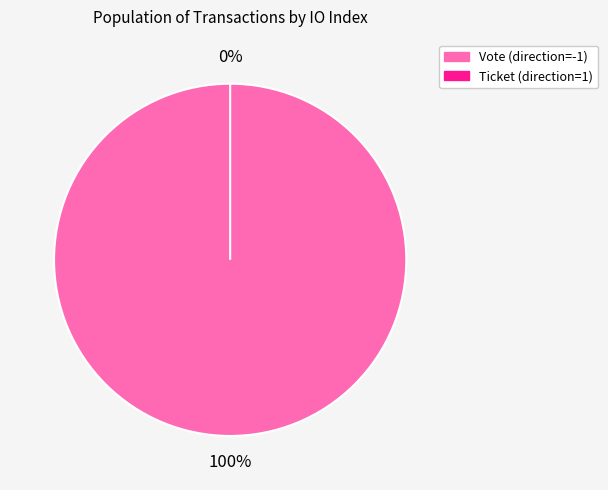

What percentage do Ticket (io_index=0) and Vote (io_index=1) together represent?

100.0%